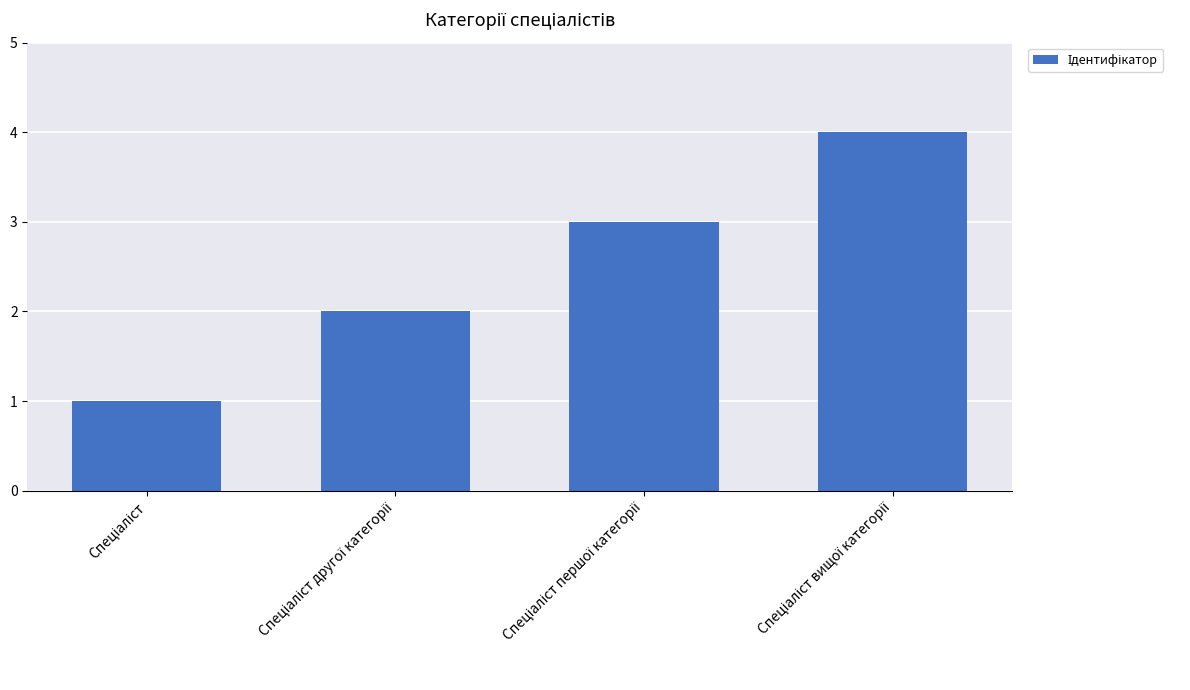

Count the values in the range 2 to 4.

3